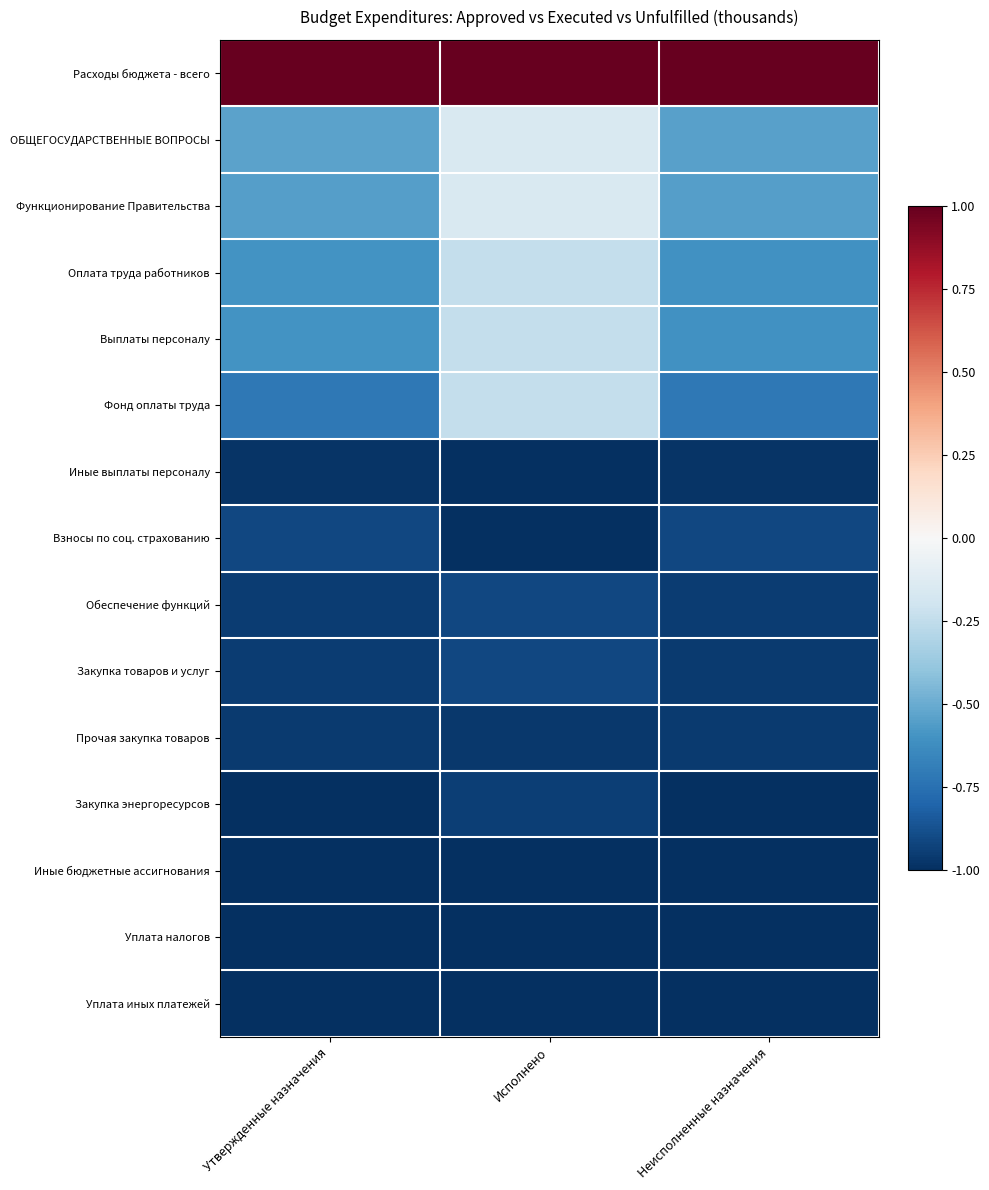

Which has a higher value, Утвержденные назначения or Исполнено?

Утвержденные назначения